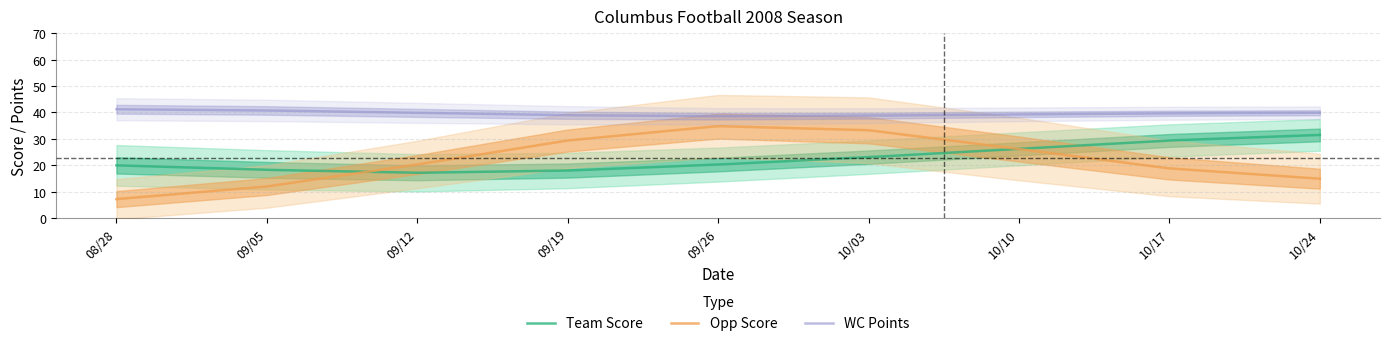

True or false: WC Points and Opp Score intersect in this chart.

False